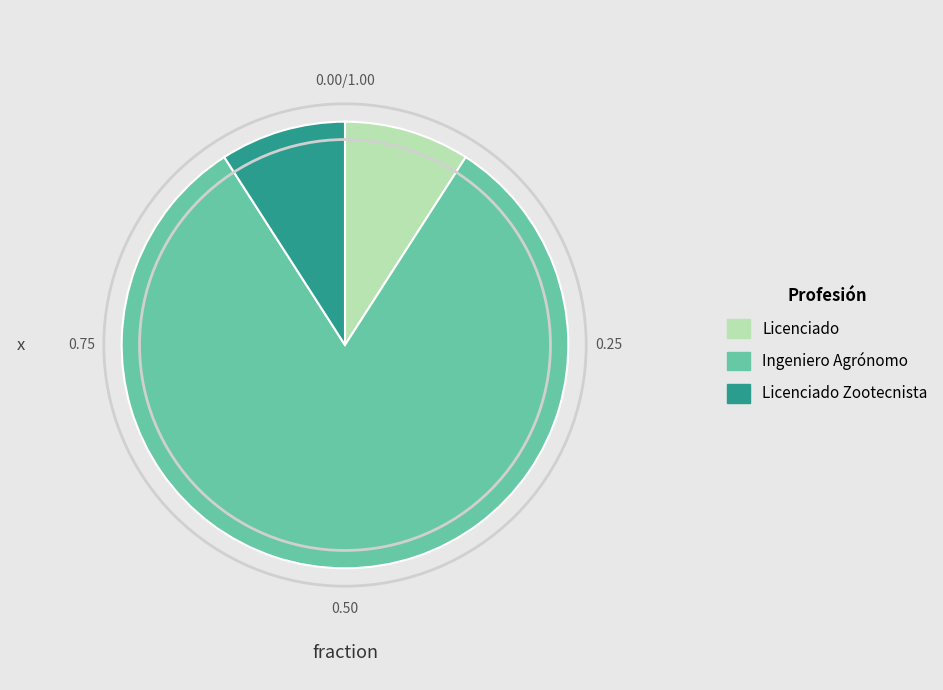

Count the number of slices in the pie.

3